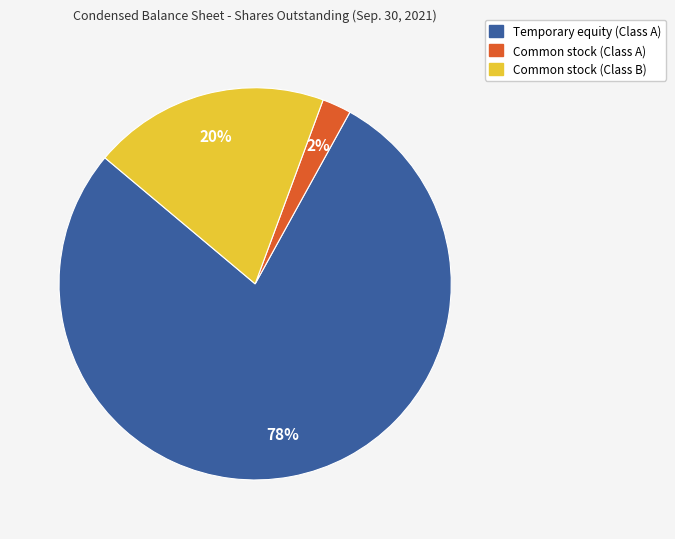

To the nearest percent, what portion does Common stock (Class A) represent?

2%